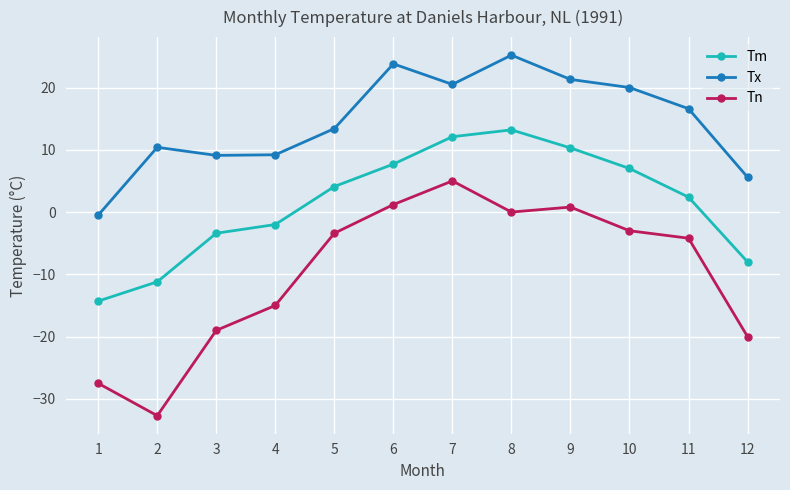

The Tm series shows -16.4 at 2. True or false?

False